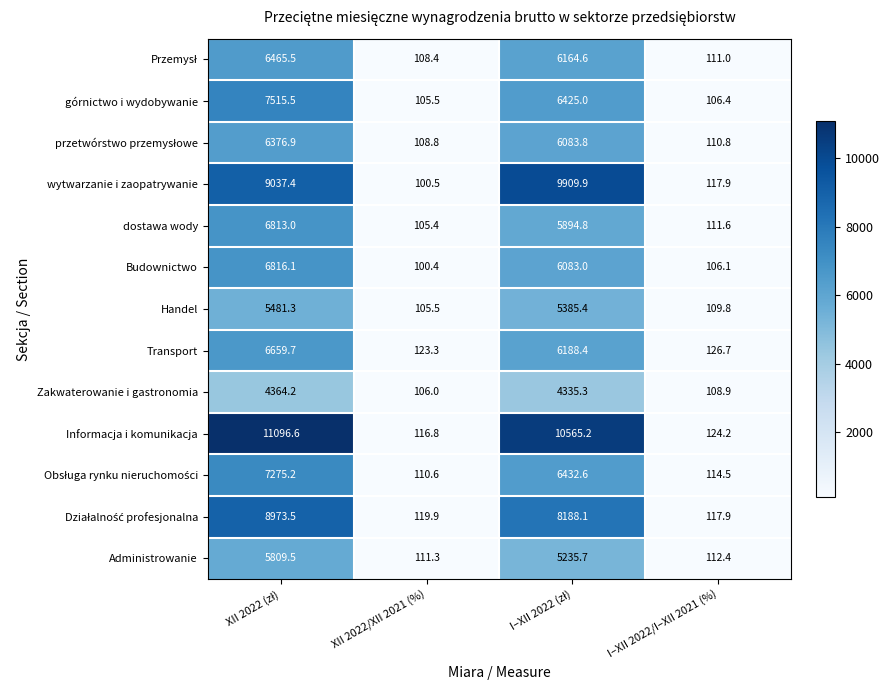

Which series has the widest spread of values?

Informacja i komunikacja